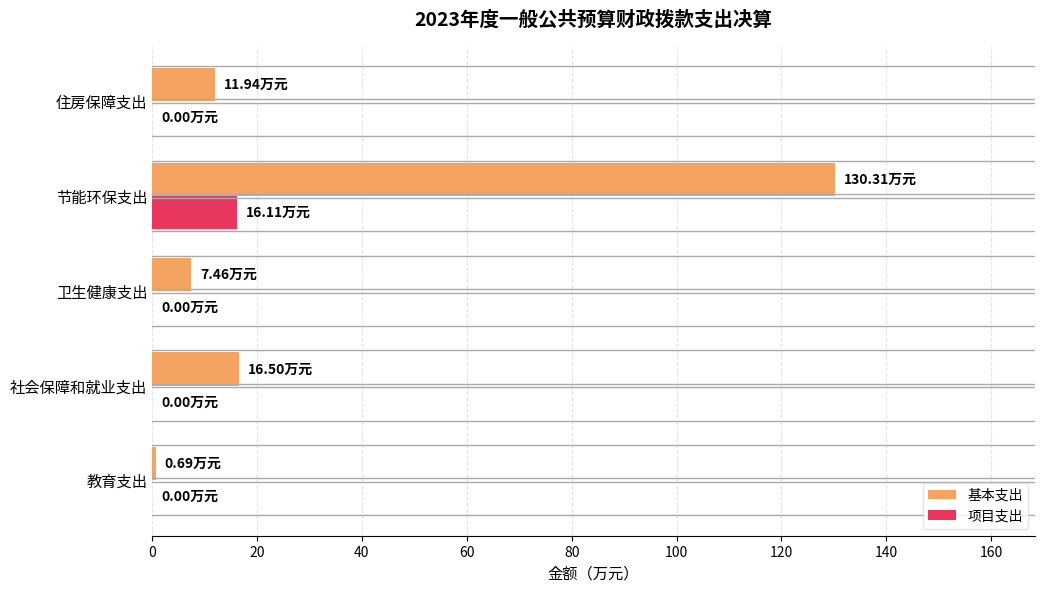

Which series has the largest total across all categories?

基本支出